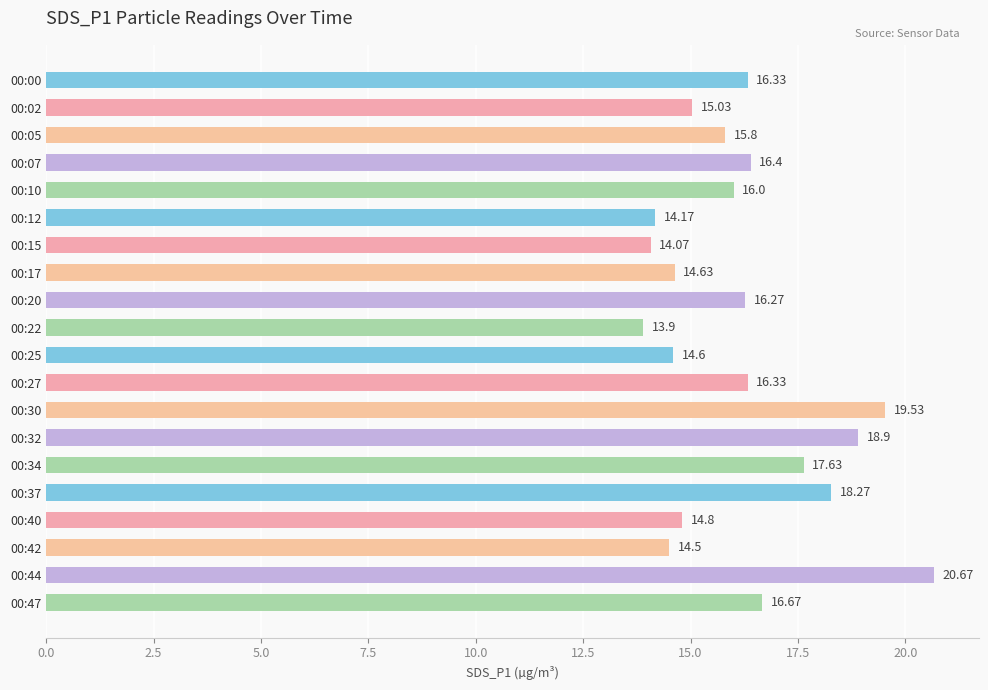

What is the greatest value displayed?

20.7